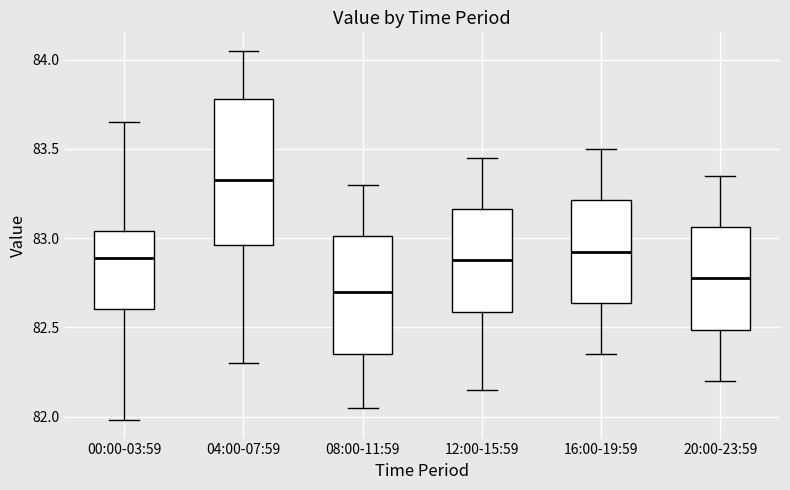

Which box's median line is the highest?

04:00-07:59